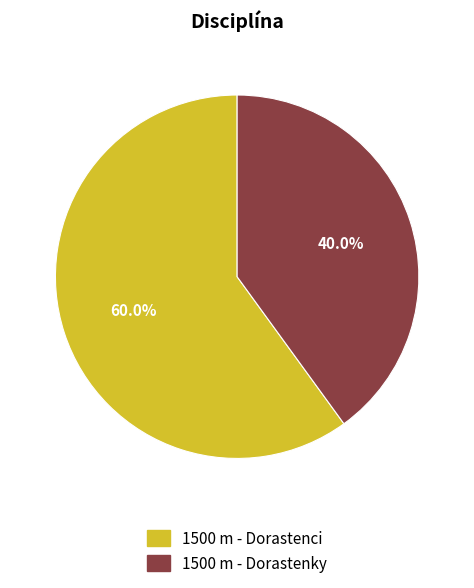

Count the number of slices in the pie.

2